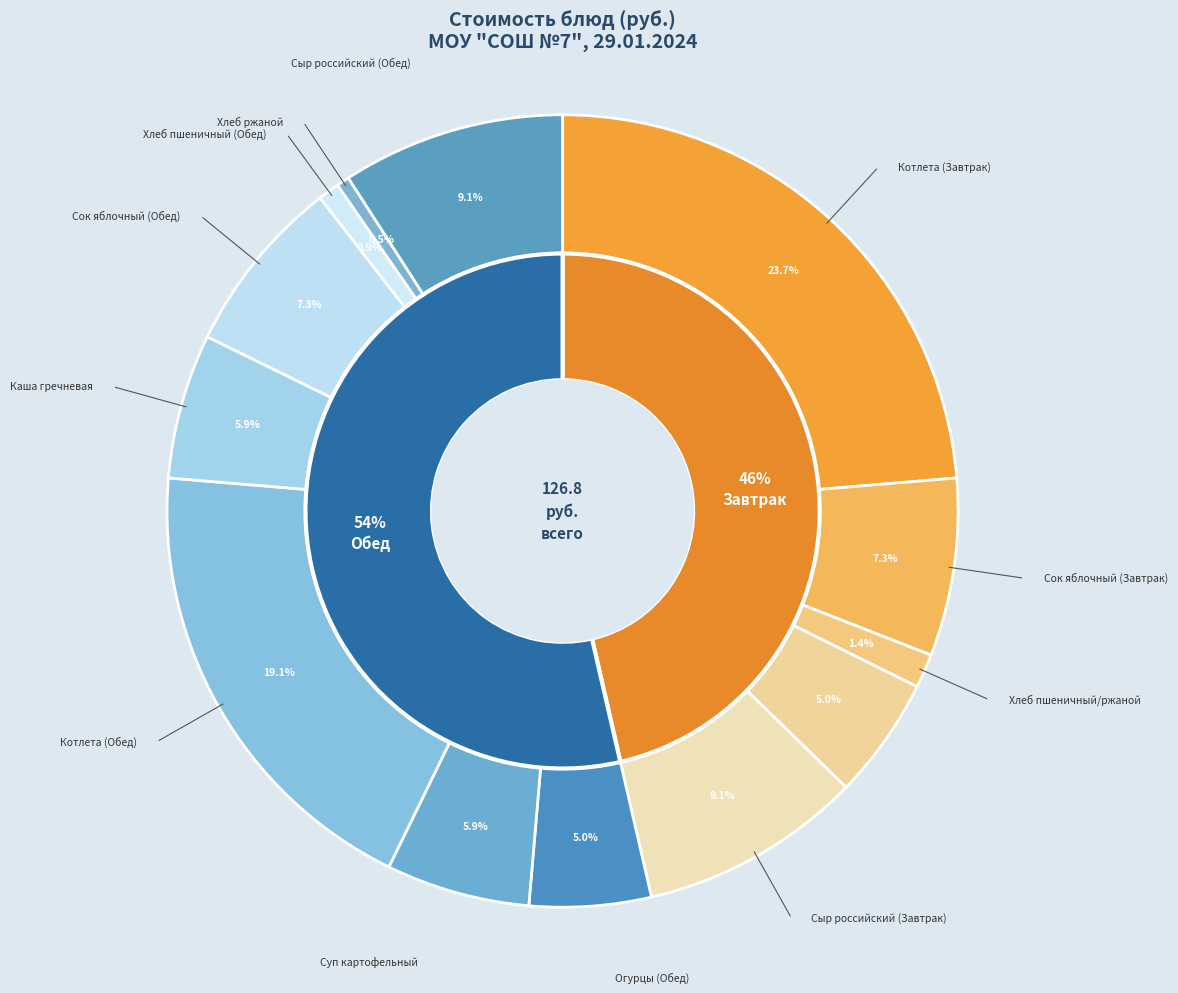

How many slices are in this pie chart?

13